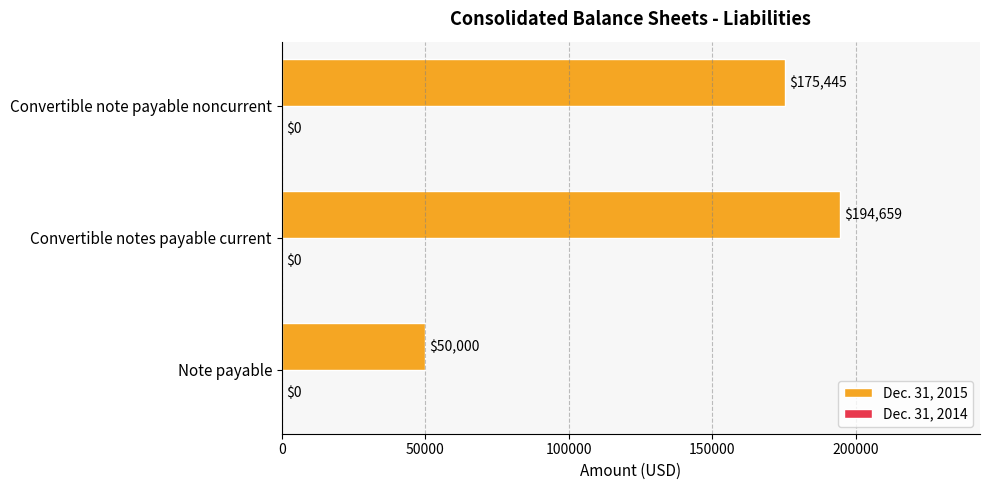

Reading bottom to top, transcribe all the data shown in this chart.

Note payable=50000	Convertible notes payable current=194659	Convertible note payable noncurrent=175445